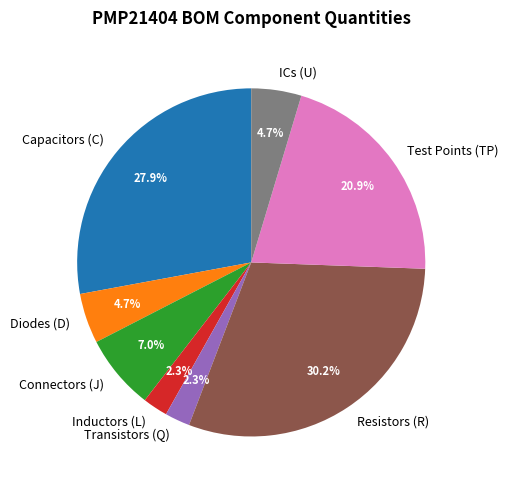

Is Inductors (L) the majority of the pie?

No